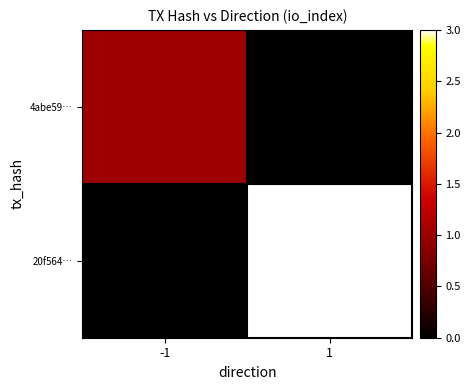

What is the total value across all series at 1?

3